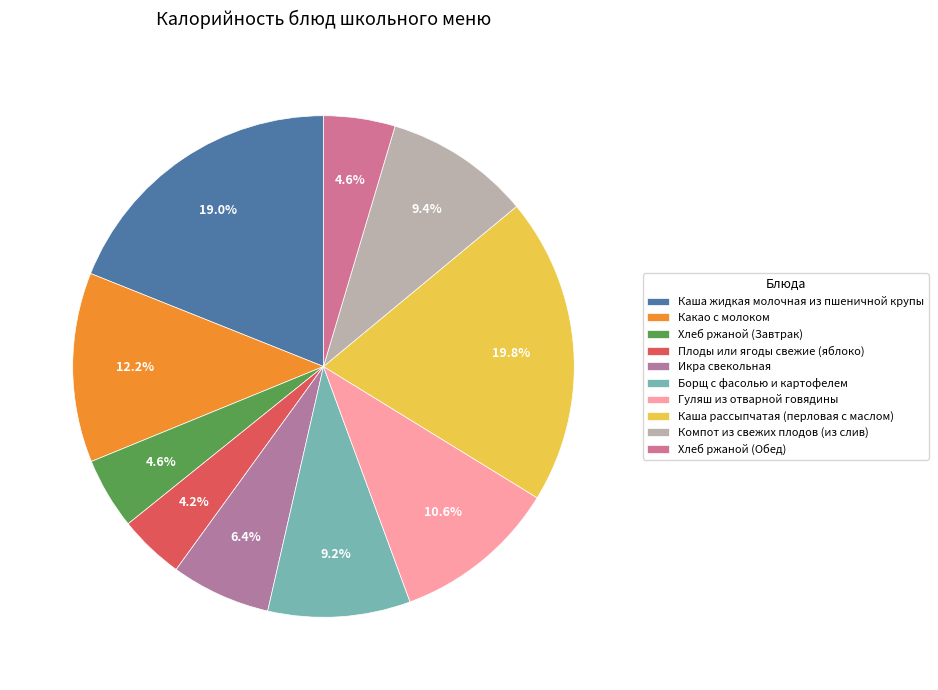

Which has a higher value, Какао с молоком or Икра свекольная?

Какао с молоком